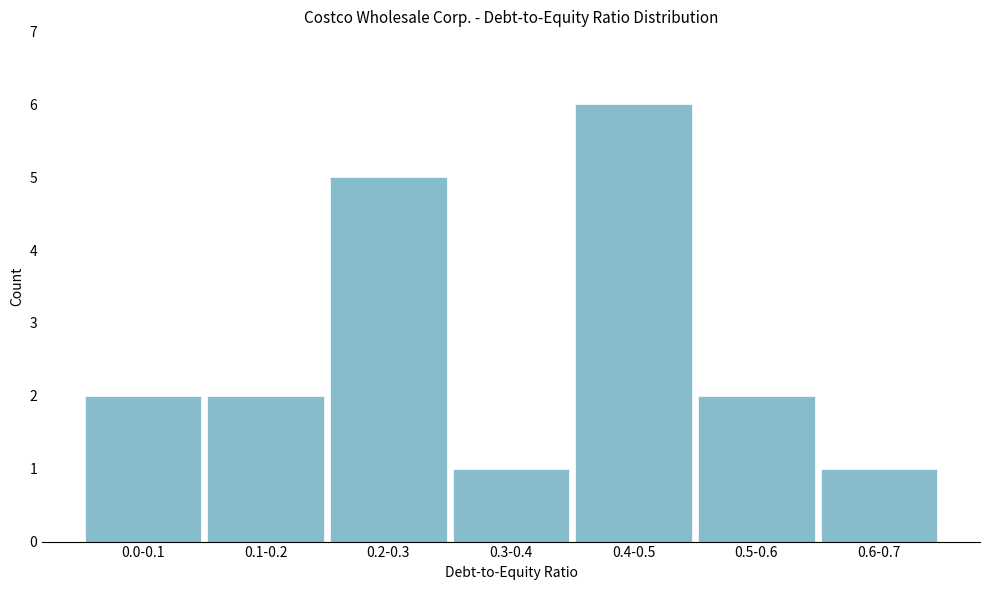

Reading left to right, extract all data points from this chart.

2	2	5	1	6	2	1